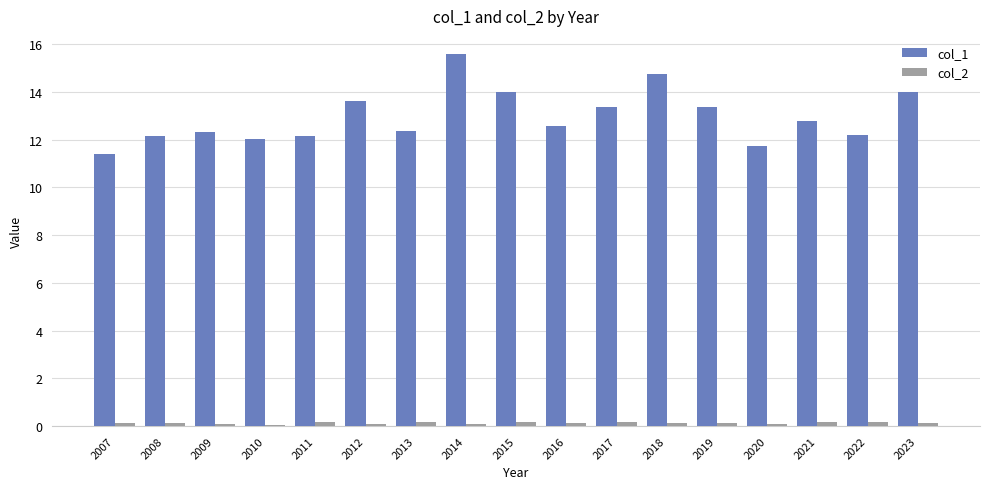

What is the value of the col_2 bar at the 8th from the left?

0.1